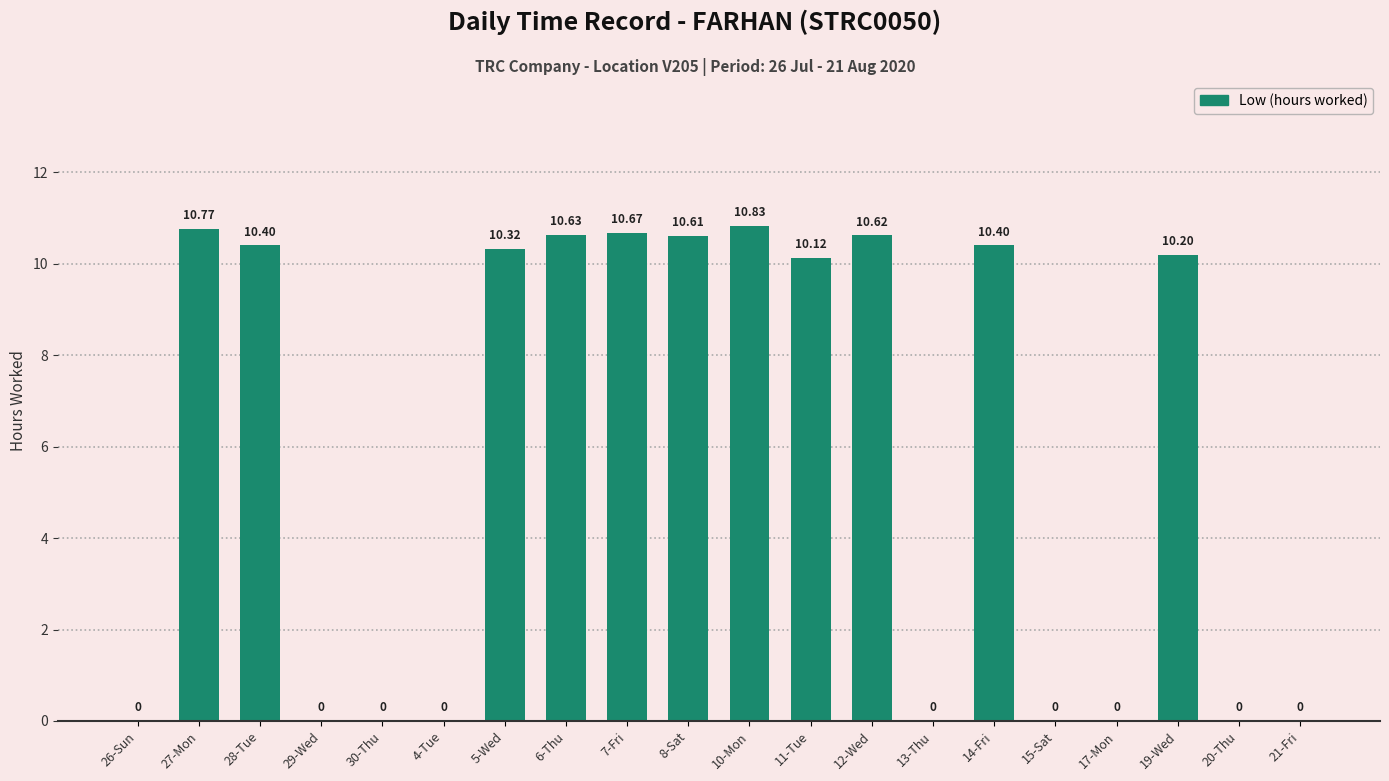

What is the change in value from 5-Wed to 12-Wed?

+0.3